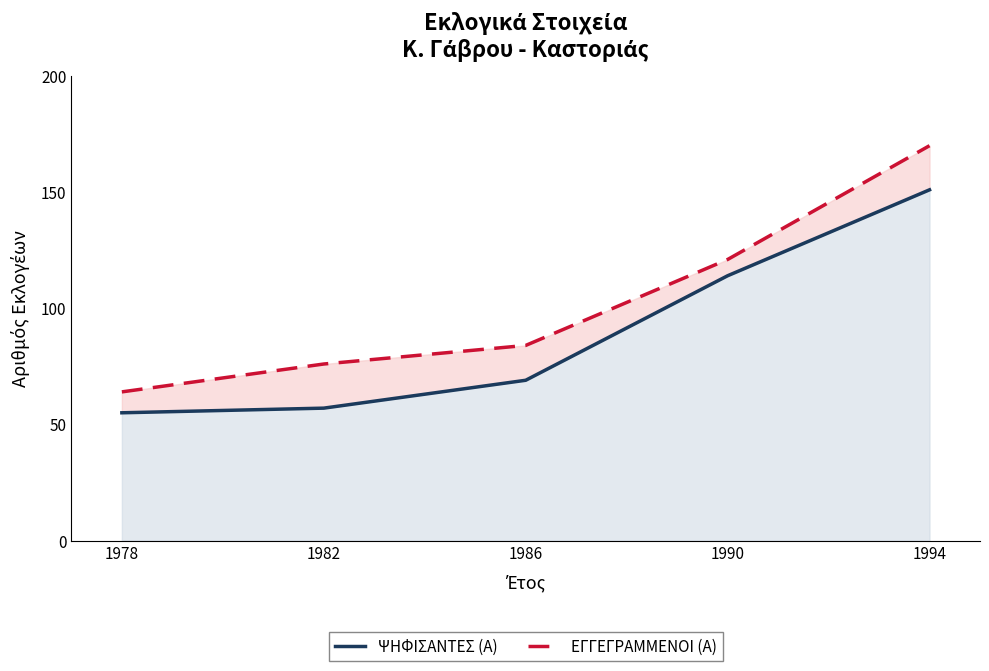

Which category has the highest value across all series?

1994